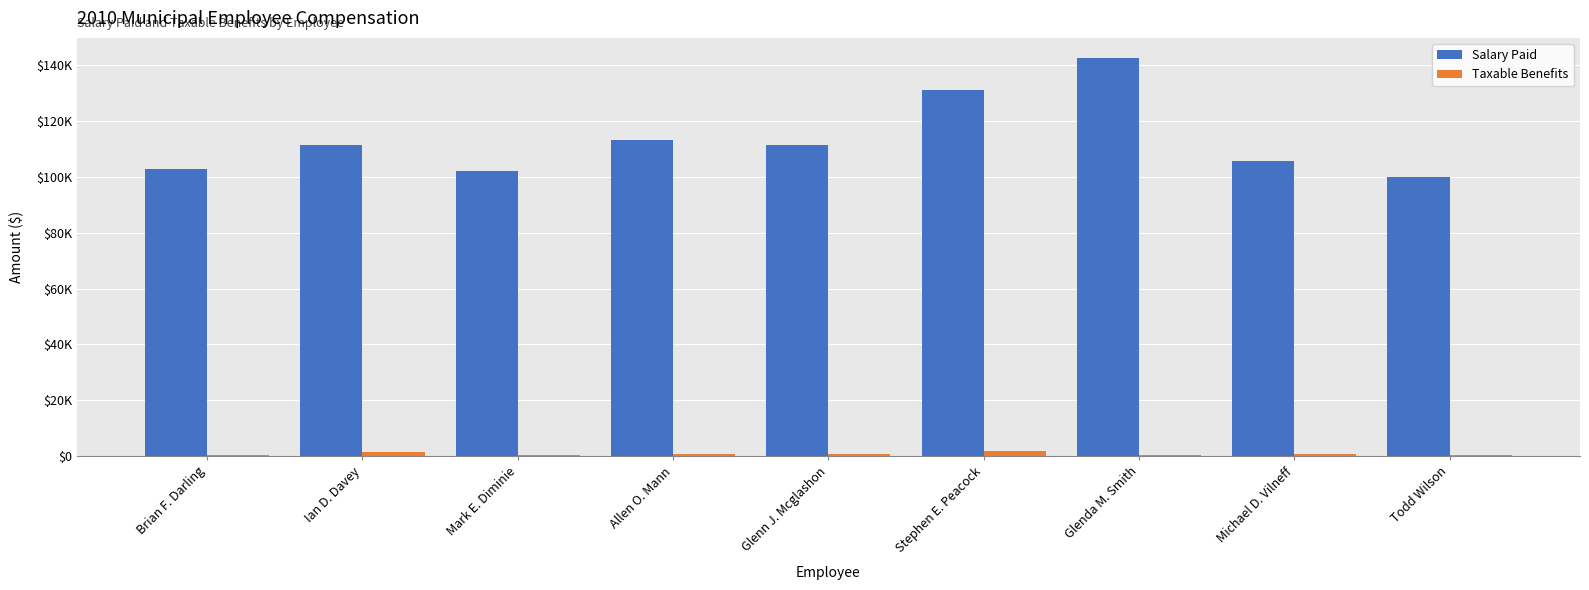

List the series in order of their overall mean, highest first.

Salary Paid, Taxable Benefits